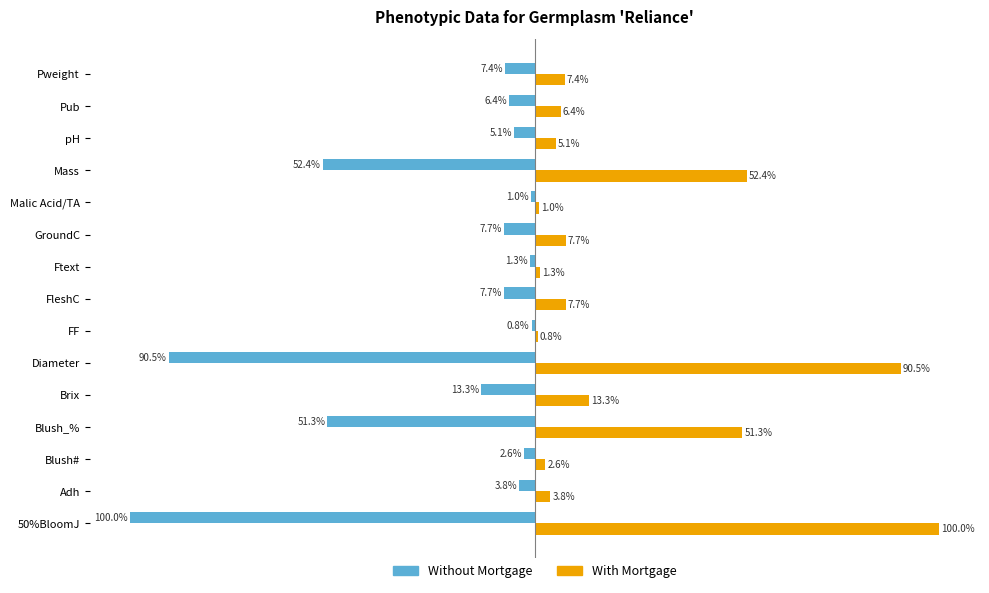

Is the value of With Mortgage at Blush# greater than the value of Without Mortgage at Diameter?

Yes